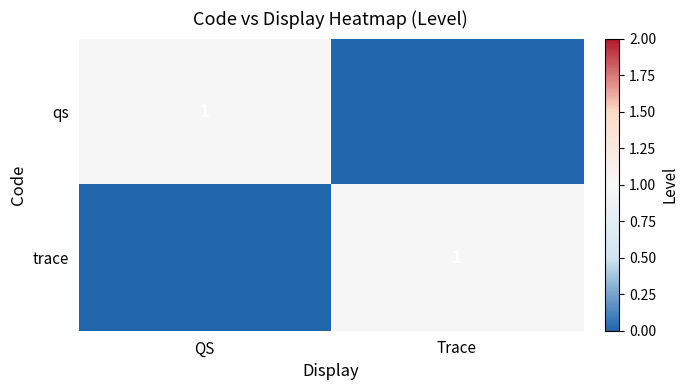

What is the difference between the highest and lowest values at Trace?

1